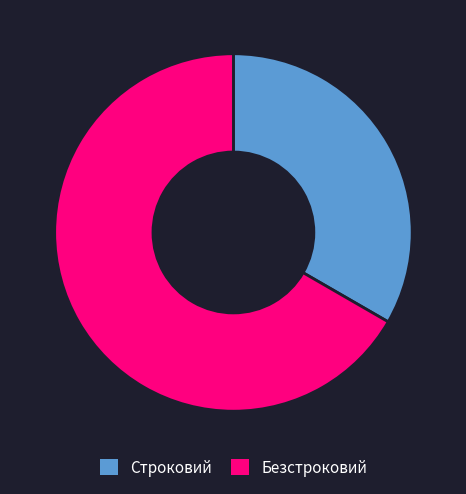

Do Безстроковий and Строковий together represent more than half of the pie?

Yes